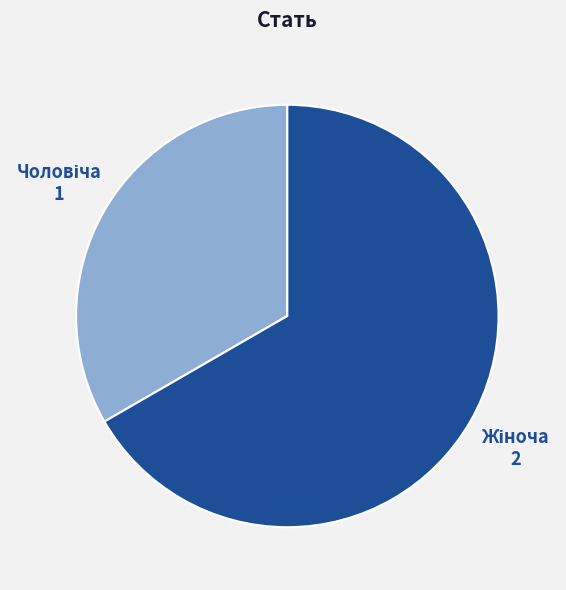

Is there a majority slice in this chart?

Yes